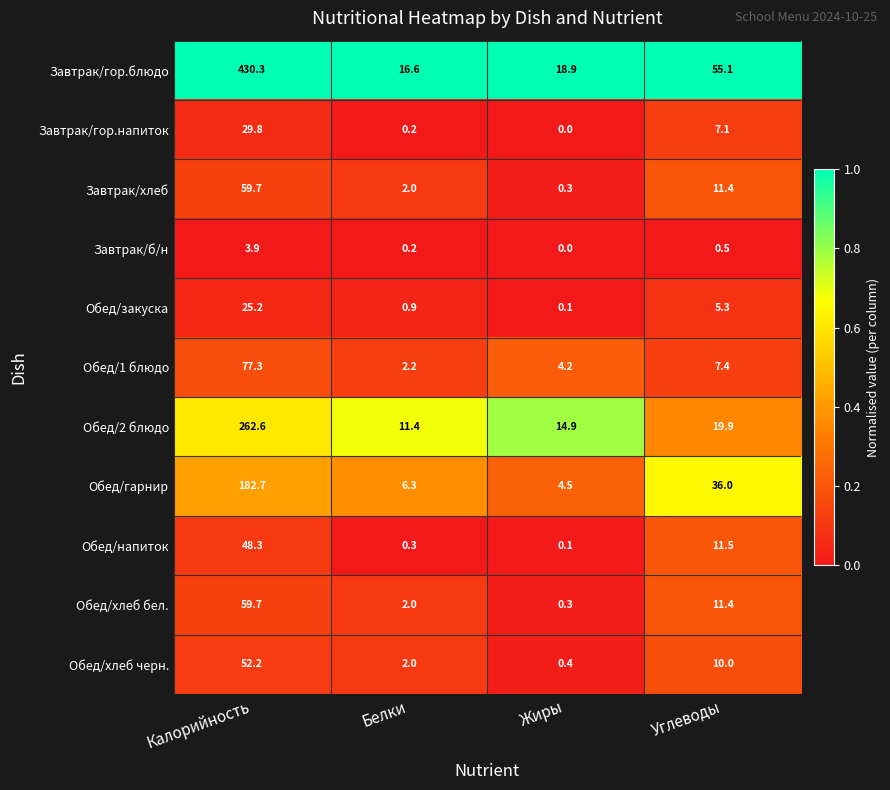

What is the total value across all series at Жиры?

43.7